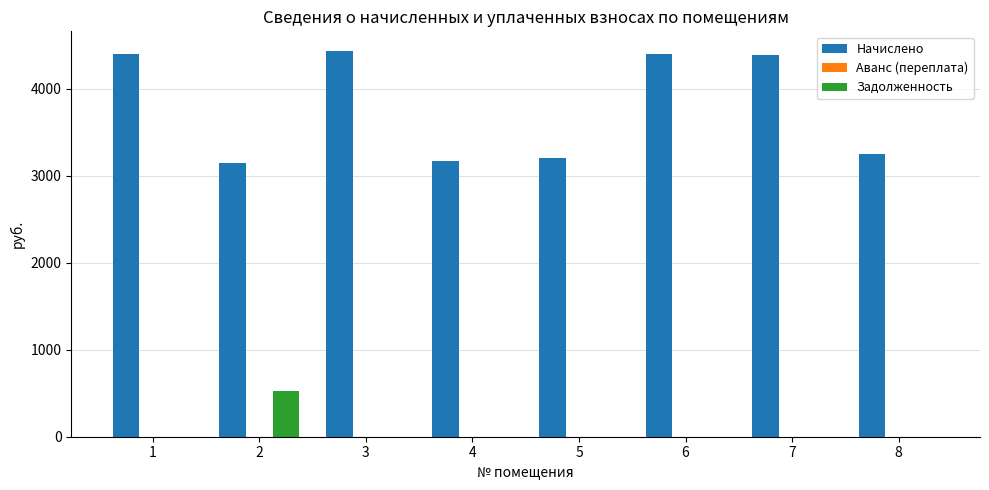

Between 2 and 4, which series saw the biggest shift?

Задолженность